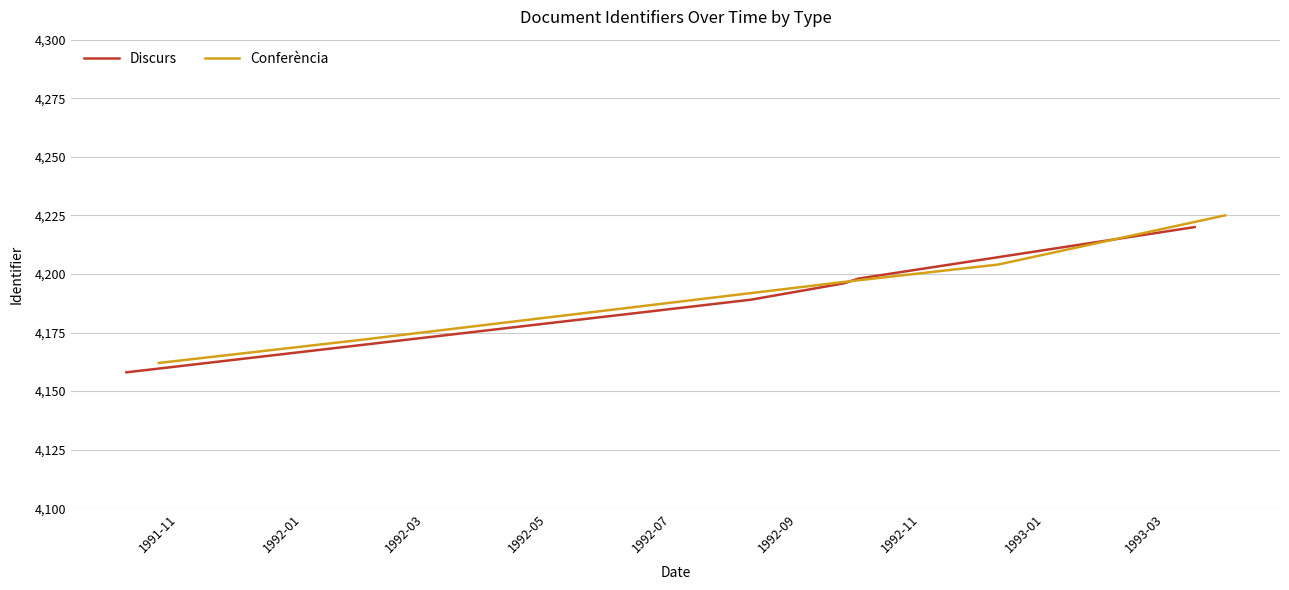

At 1991-11, list the series in order from smallest to largest.

Discurs, Conferència